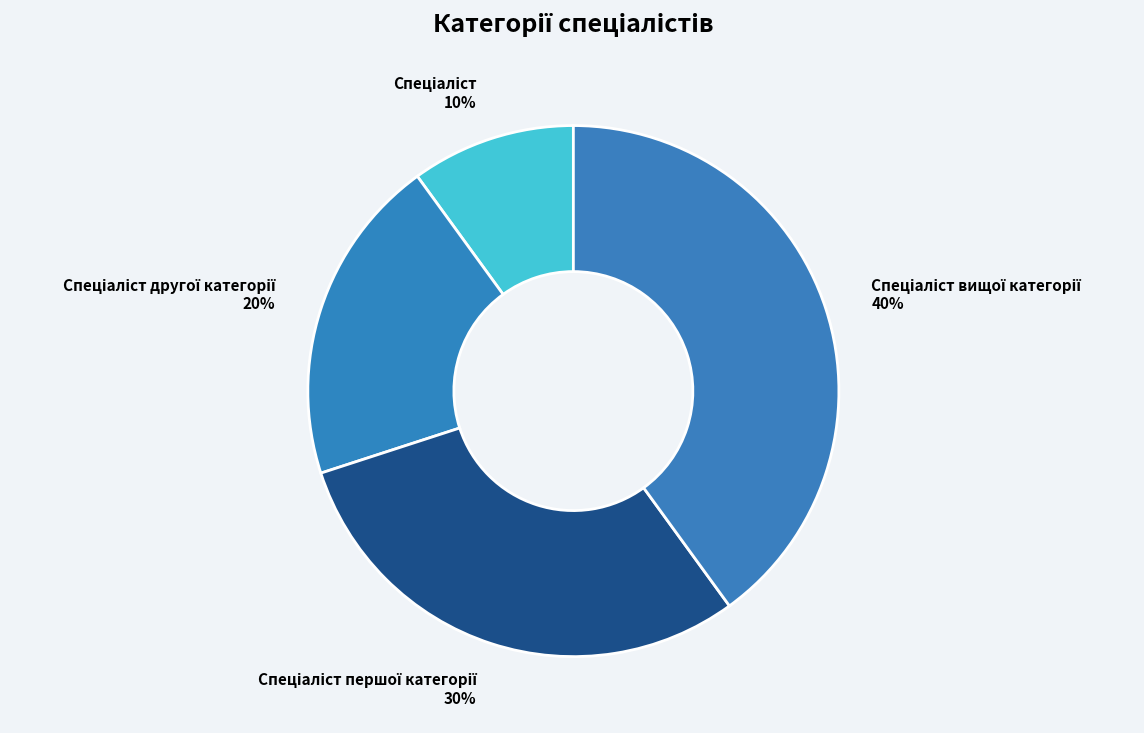

Is there a majority slice in this chart?

No